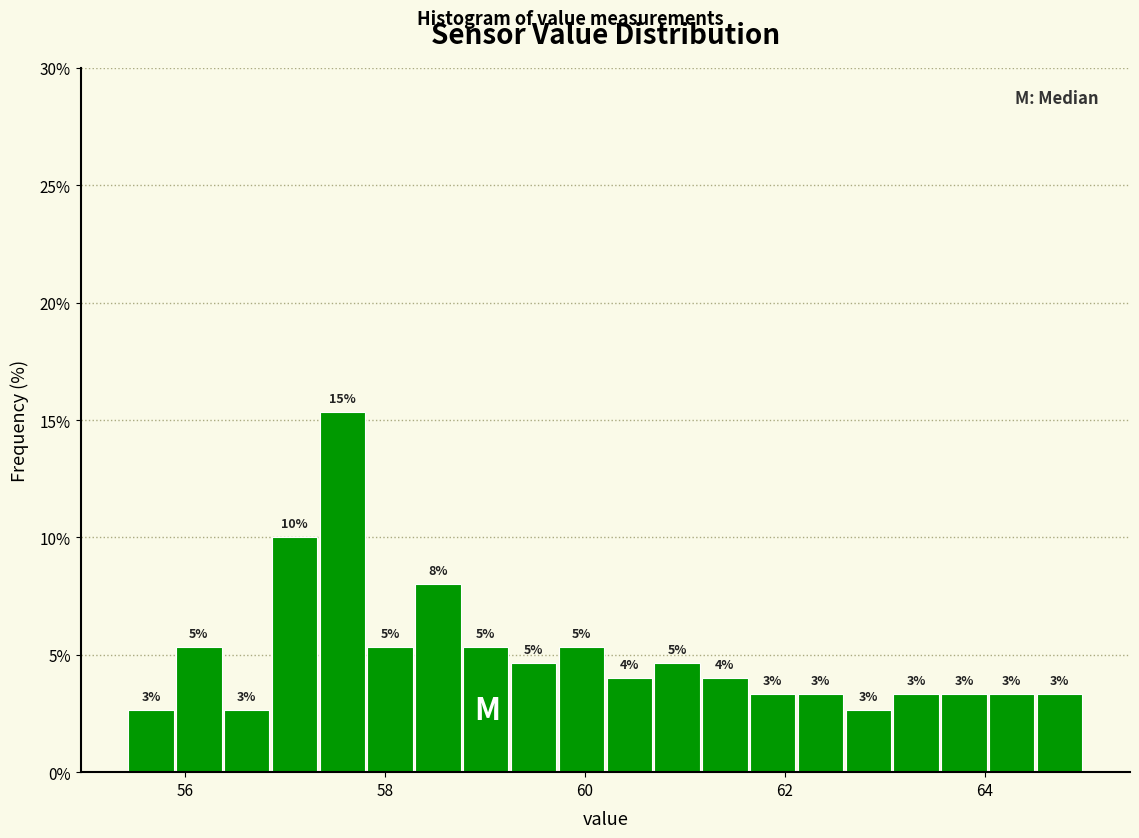

Read against the x-axis, roughly where is the centre of the tallest bar?

57.6